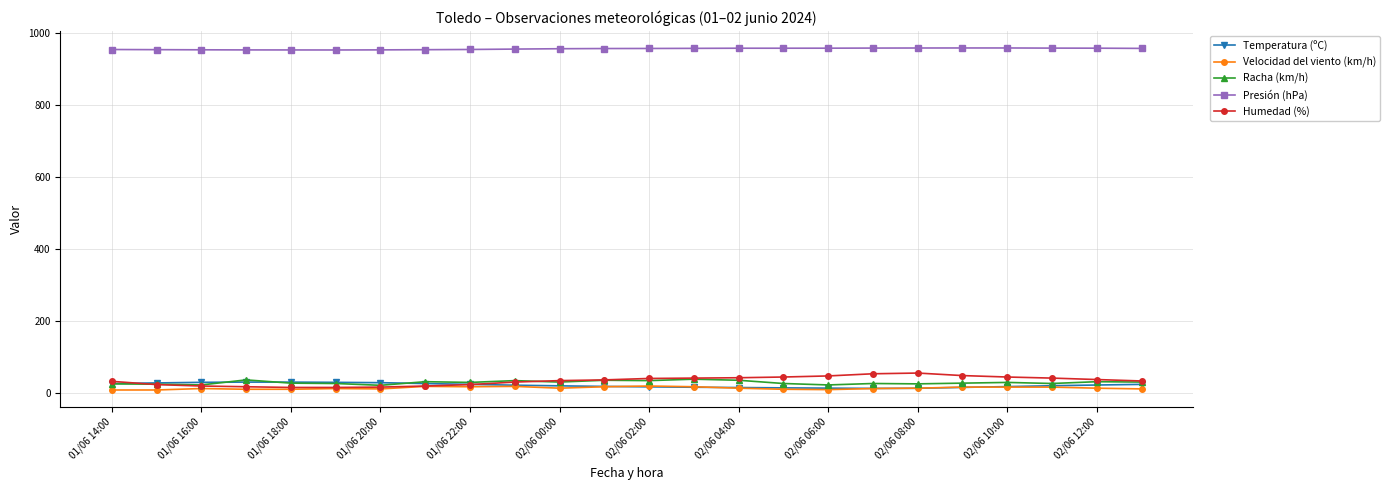

True or false: Velocidad del viento (km/h) has more than 1 points higher than both neighbors.

True